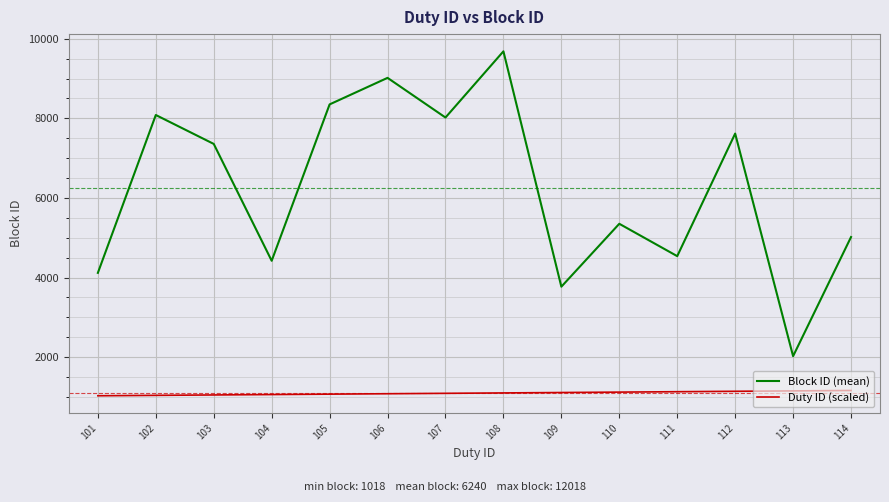

At how many categories does at least one series exceed 1884?

14